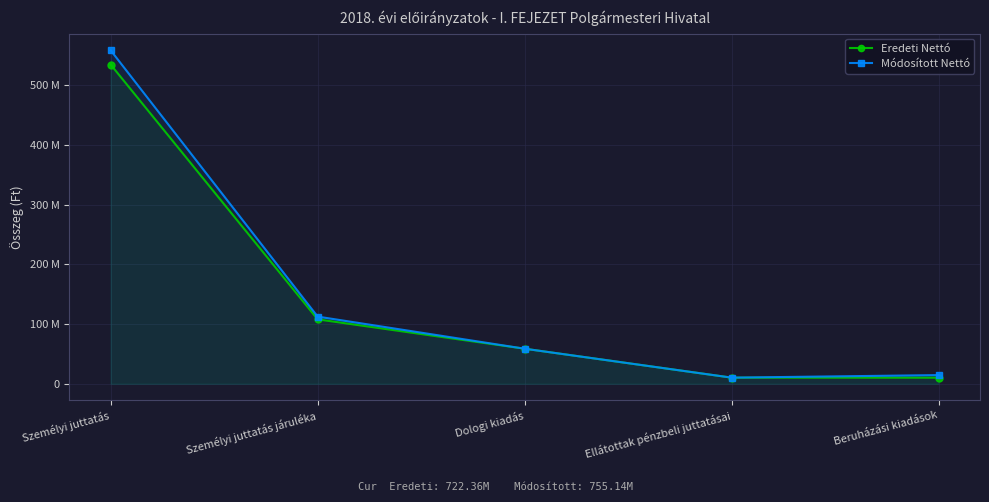

What is the total value across all series at Beruházási kiadások?

24772440.0